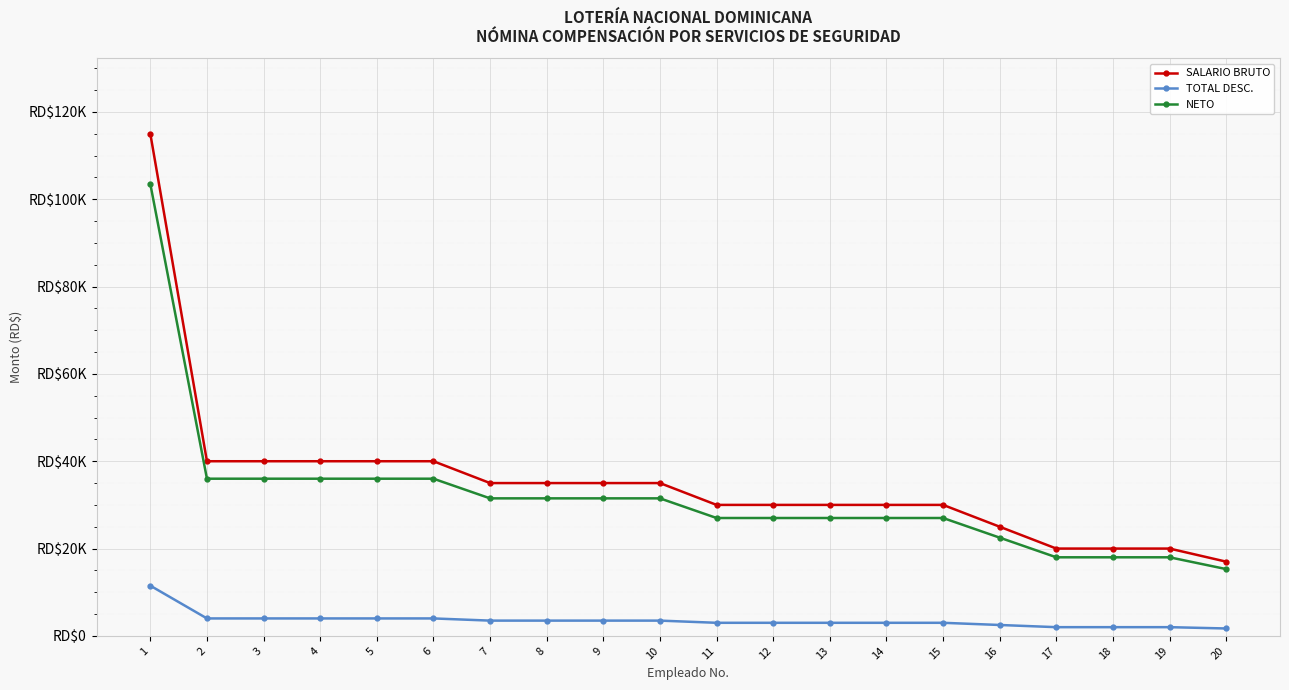

True or false: NETO and TOTAL DESC. intersect in this chart.

False